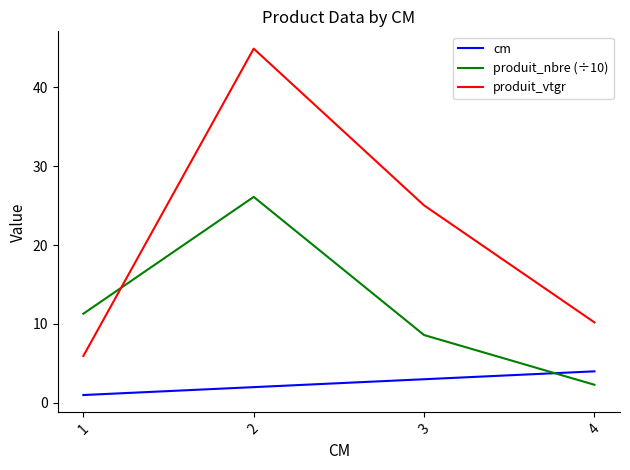

Is the value of cm at 4 greater than the value of produit_nbre (÷10) at 3?

No